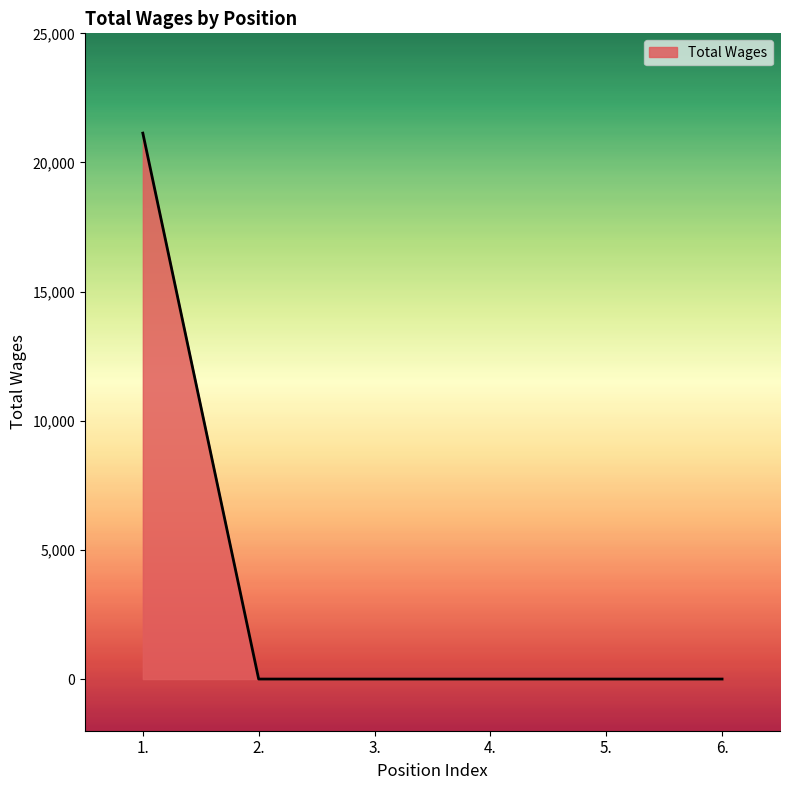

What position from the right is 2.?

5